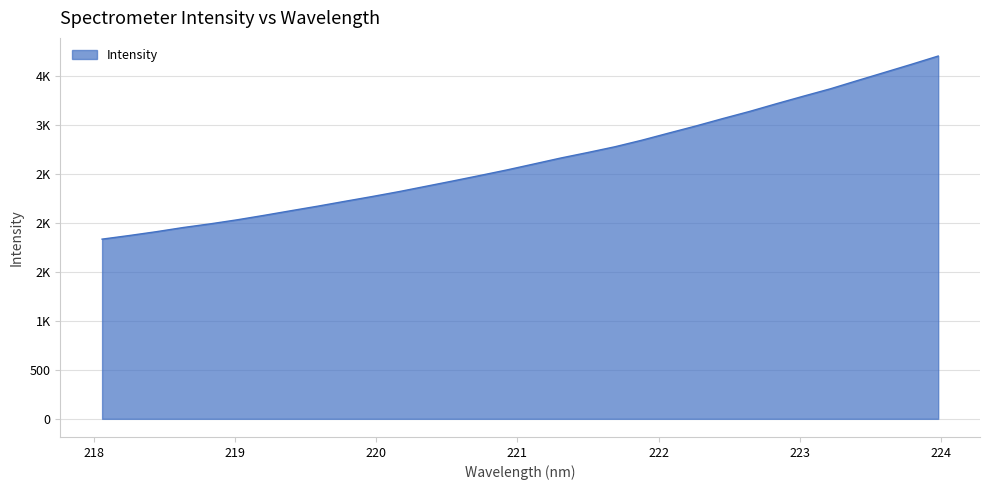

Does the chart display data point markers on the line(s)?

No